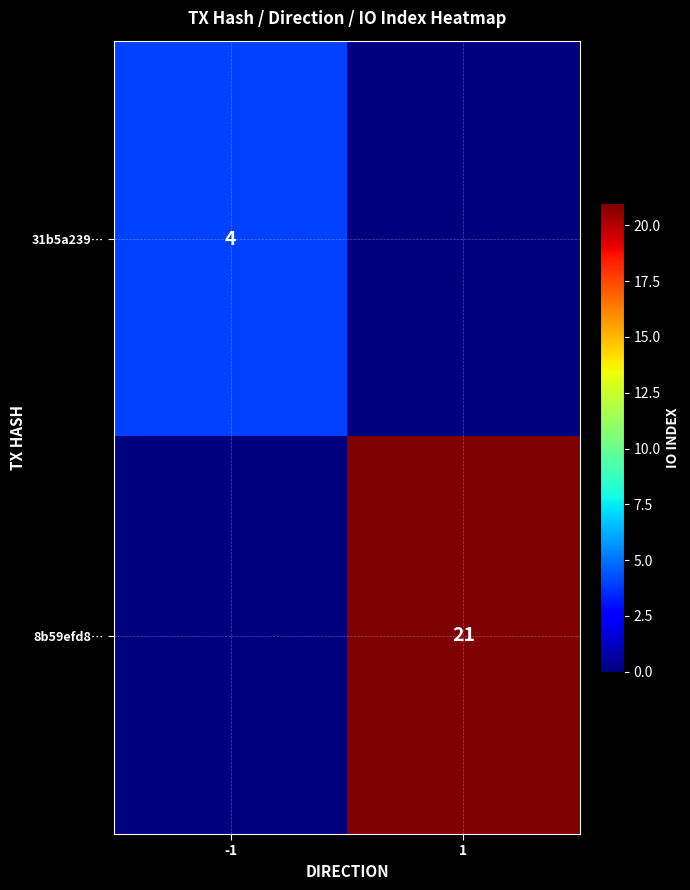

The value of 31b5a239… at -1 is 2. True or false?

False